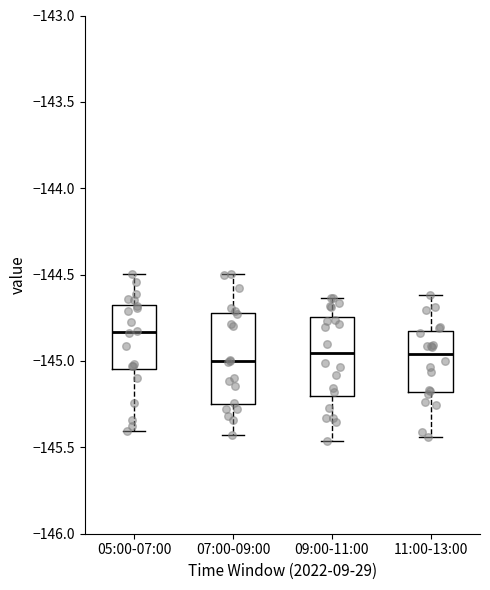

Reading left to right, read every box against the y-axis: the position of its median line, the range the box covers, and the ends of its whiskers. The values are not printed on the chart, so give them approximately, as read against the axis.

05:00-07:00: median -144.85, box -145.05 to -144.65, whiskers -145.40 to -144.50
07:00-09:00: median -145.00, box -145.25 to -144.70, whiskers -145.45 to -144.50
09:00-11:00: median -144.95, box -145.20 to -144.75, whiskers -145.45 to -144.65
11:00-13:00: median -144.95, box -145.20 to -144.85, whiskers -145.45 to -144.60